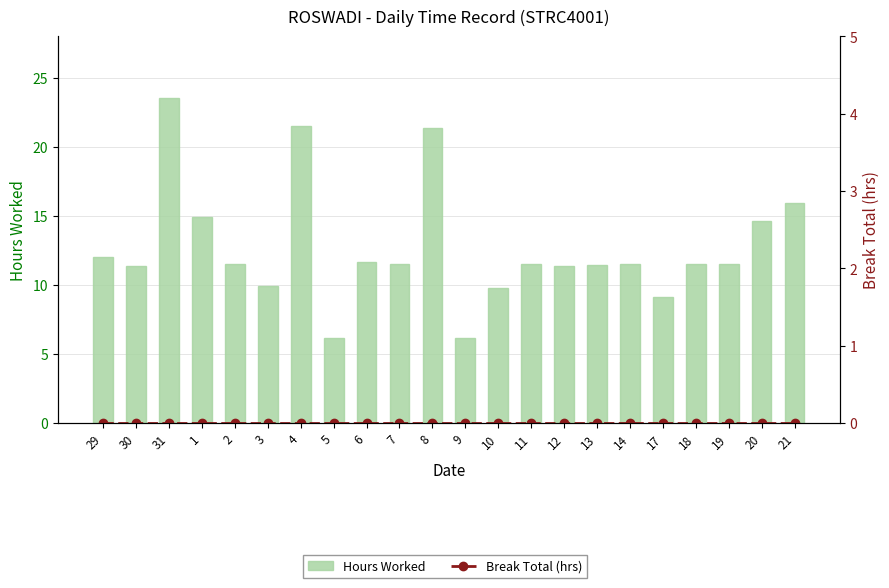

At how many categories does at least one series exceed 19?

3